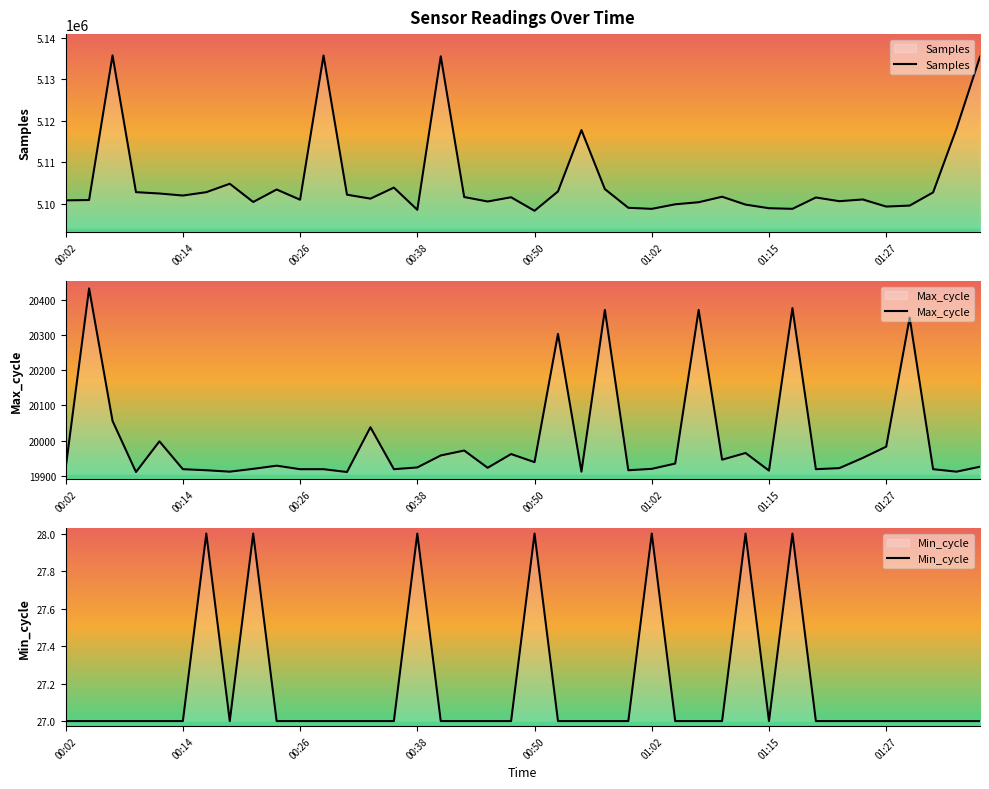

True or false: Min_cycle and Max_cycle intersect in this chart.

False